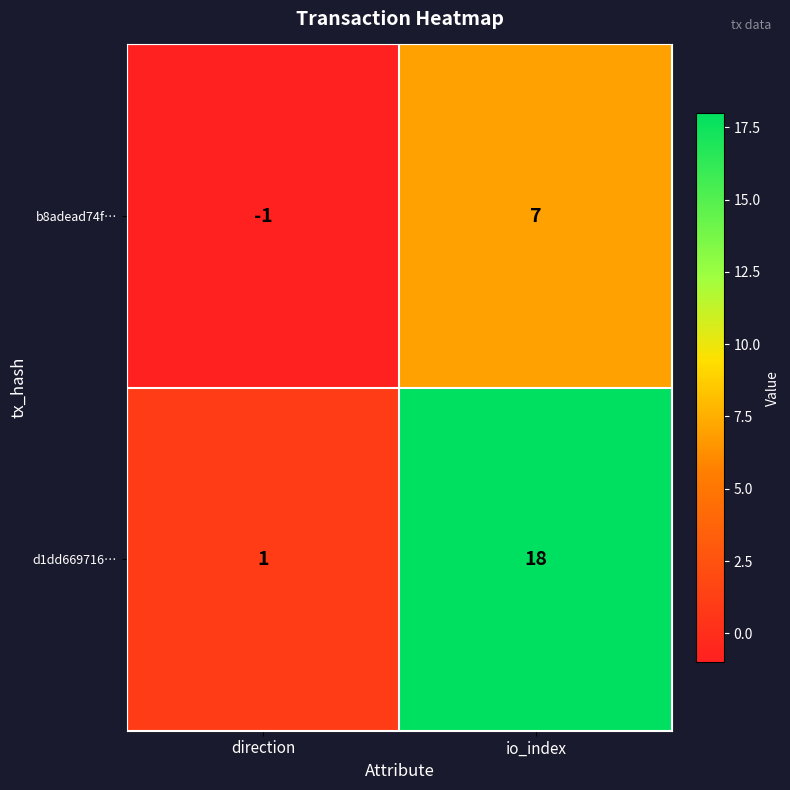

What is the average value of the b8adead74f… series?

3